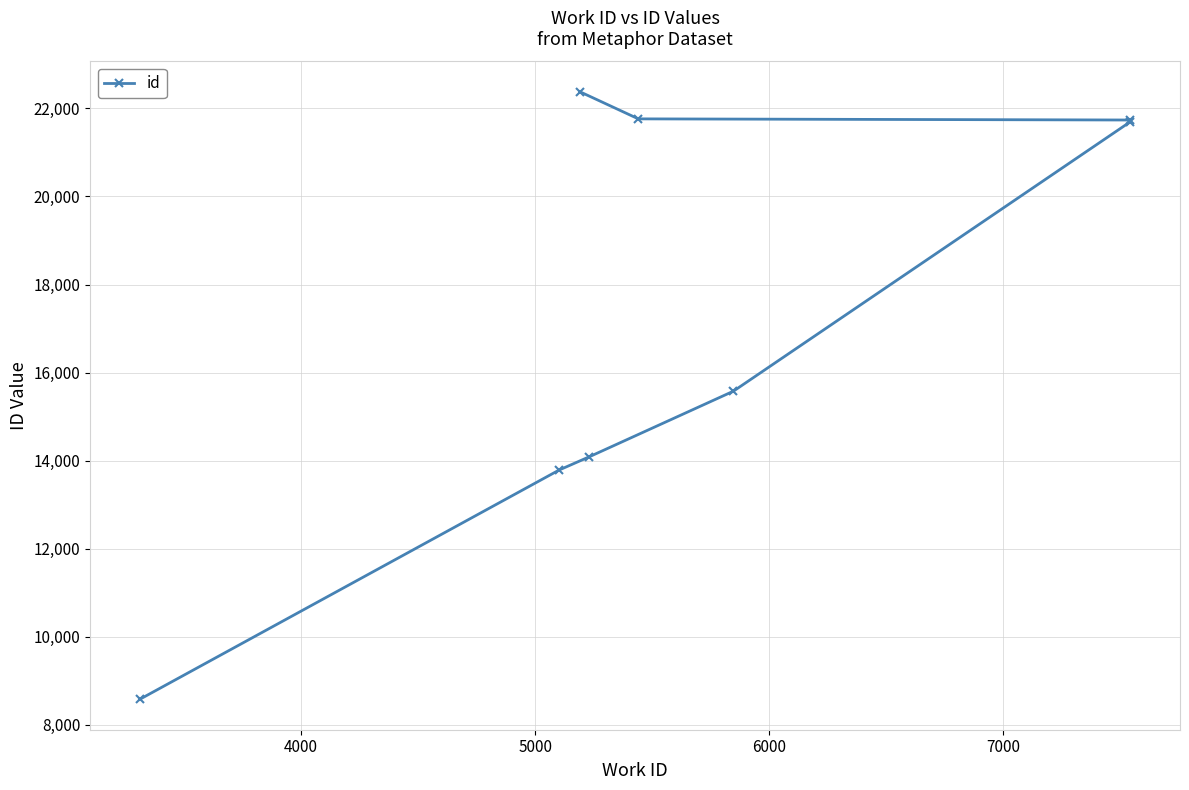

What is the smallest value displayed?

8576